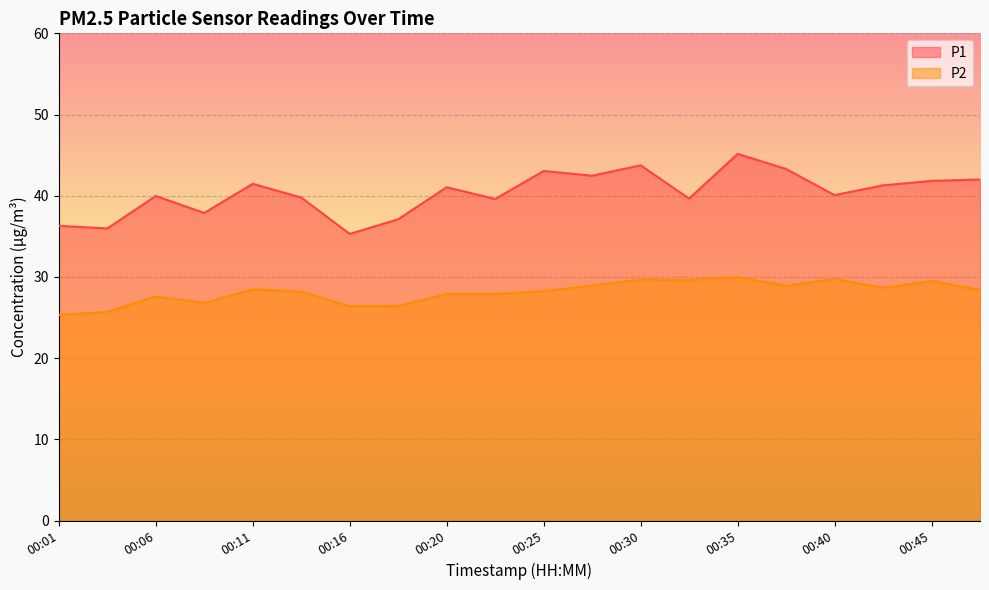

Is it true that P2 equals 28.4 at 00:11?

True